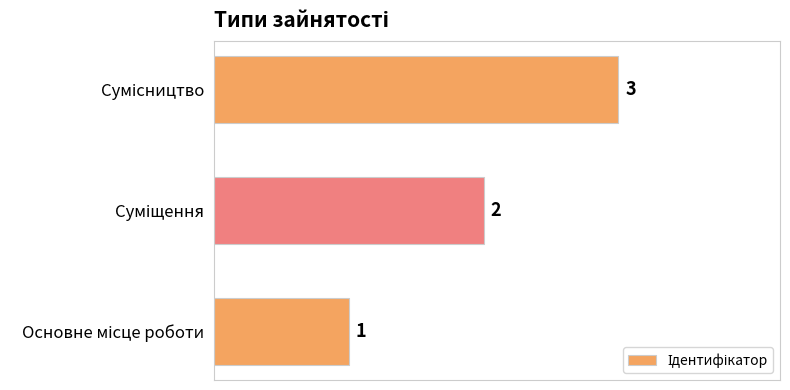

What is the sum of all values?

6